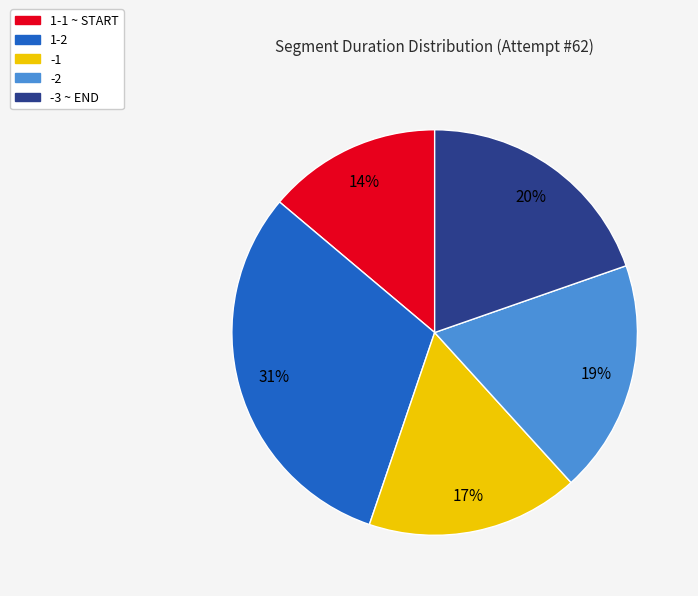

True or false: -2 accounts for 24% of the total.

False